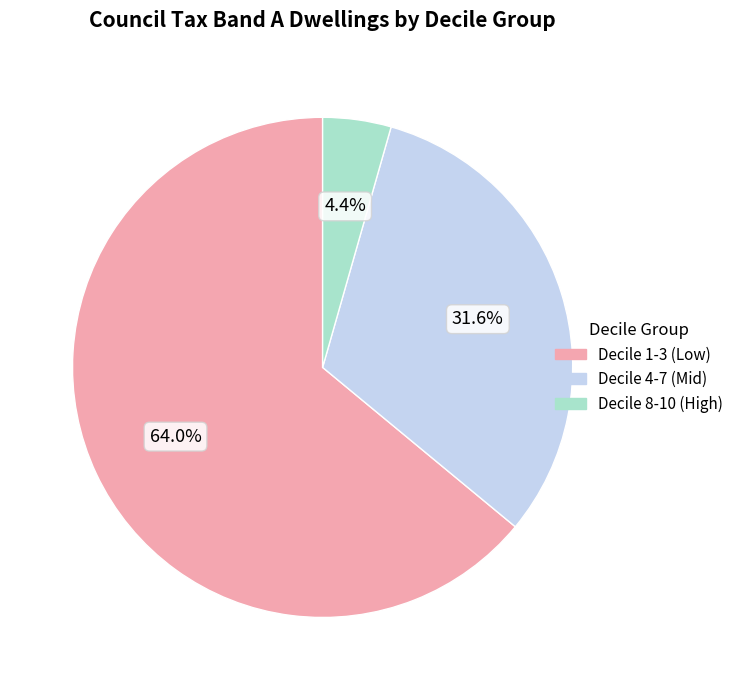

To the nearest percent, what is the average slice percentage?

33%